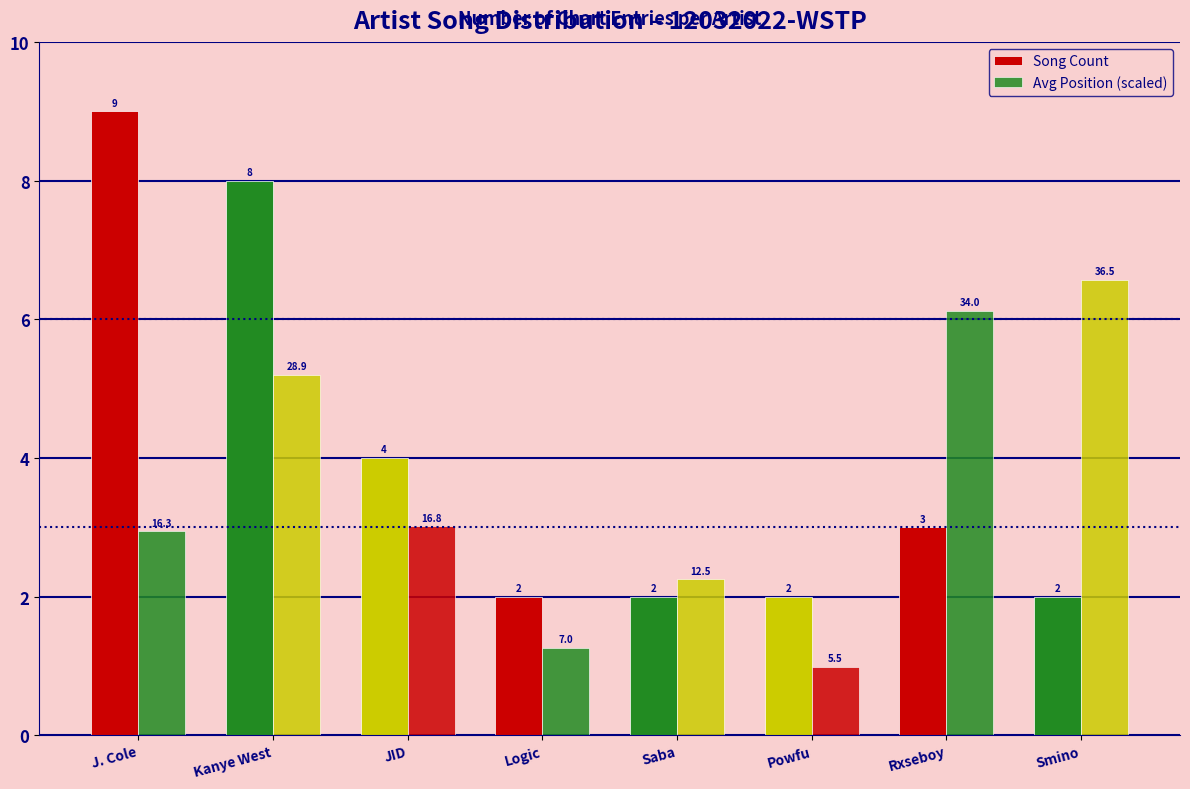

How many data points in Song Count are less than 3?

4